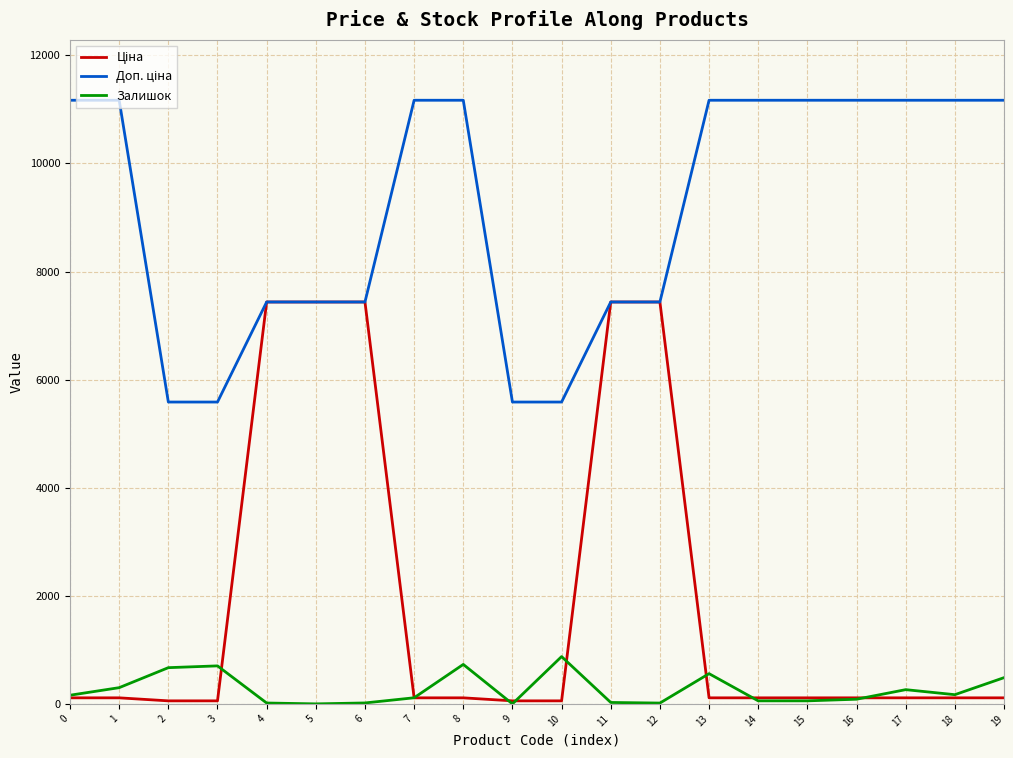

How many lines are shown in the chart?

3